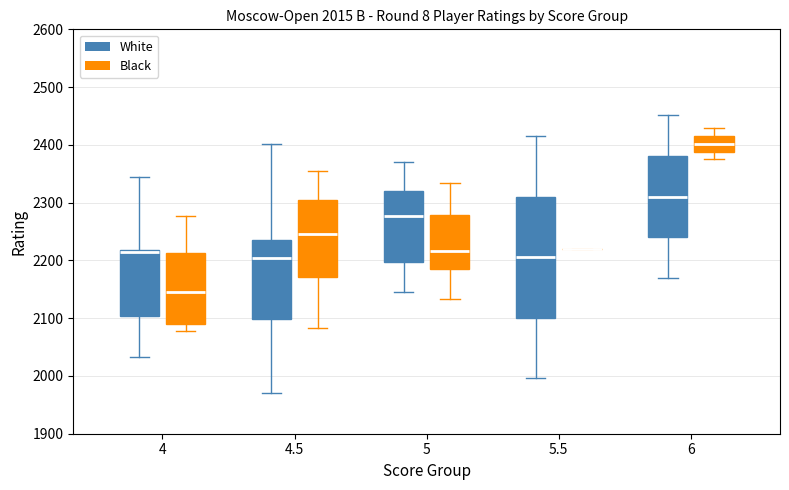

Which box is the tallest, from its lower edge to its upper edge?

5.5 (White)